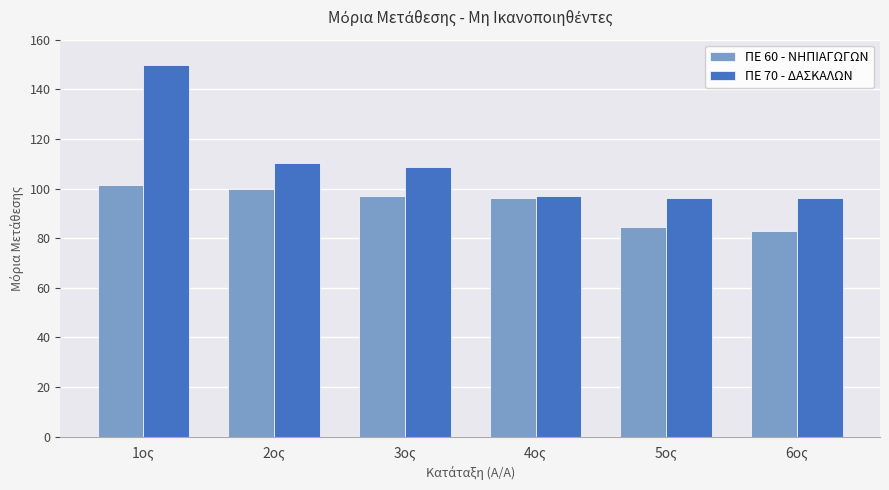

What is the sum of all ΠΕ 60 - ΝΗΠΙΑΓΩΓΩΝ values?

562.1